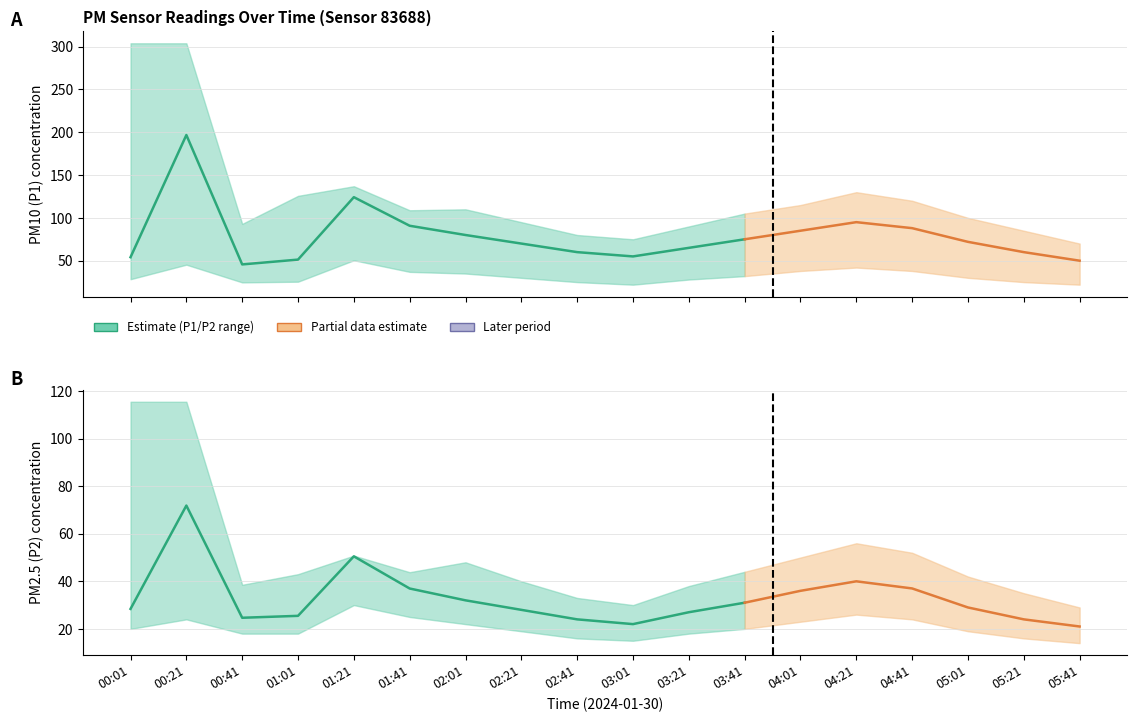

What is the difference between the maximum and minimum values in the P2_upper series?

86.5